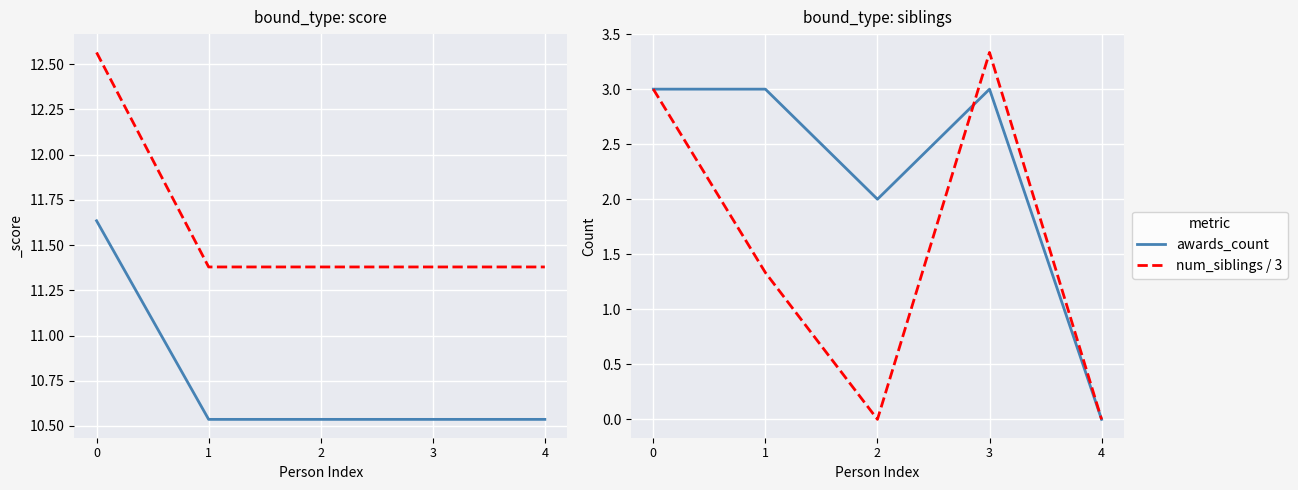

What is the highest value of the awards_count series?

3.0